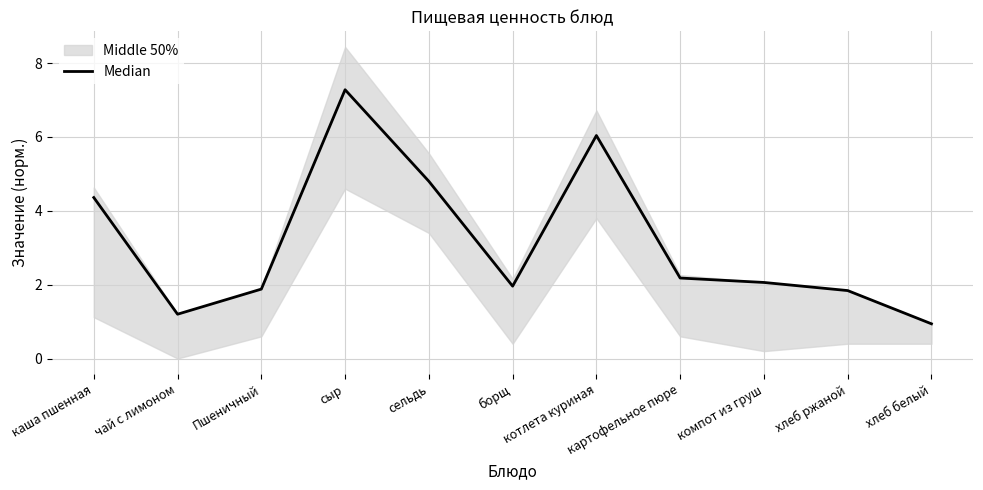

True or false: the data shows 0.4 at хлеб белый.

False